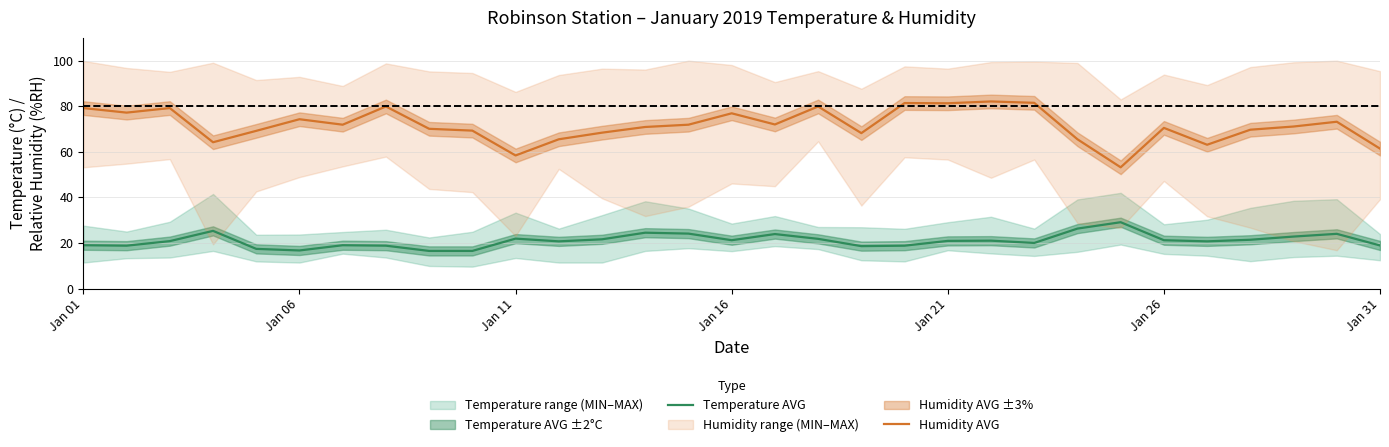

Reading right to left, list all the values displayed in this chart.

Temperature AVG: 18.9	24.0	22.8	21.4	20.7	21.2	29.1	26.3	20.0	21.0	20.9	18.8	18.6	21.8	23.9	21.2	24.1	24.5	21.6	20.7	21.9	16.5	16.5	18.8	19.0	16.7	17.4	25.3	20.8	18.8	19.0
Humidity AVG: 61.4	73.2	71.1	69.7	63.1	70.5	53.2	65.5	81.5	82.1	81.3	81.4	68.2	79.9	72.0	76.9	71.9	70.9	68.4	65.5	58.4	69.3	70.1	79.9	71.9	74.3	69.2	64.2	79.2	77.2	79.2